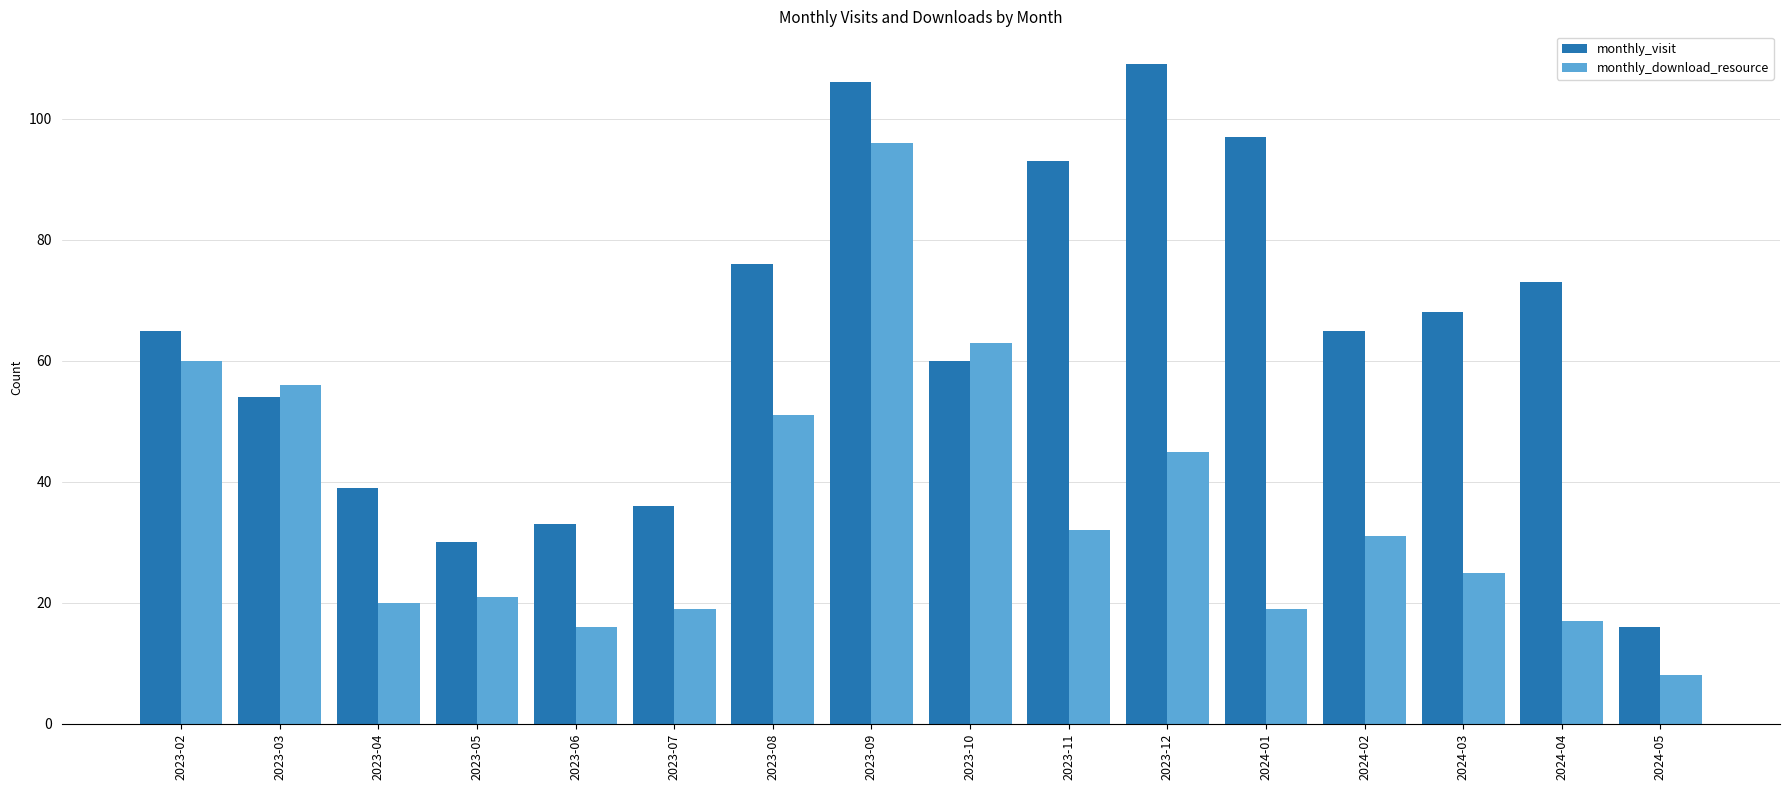

Which category has the lowest value in the monthly_visit series?

2024-05